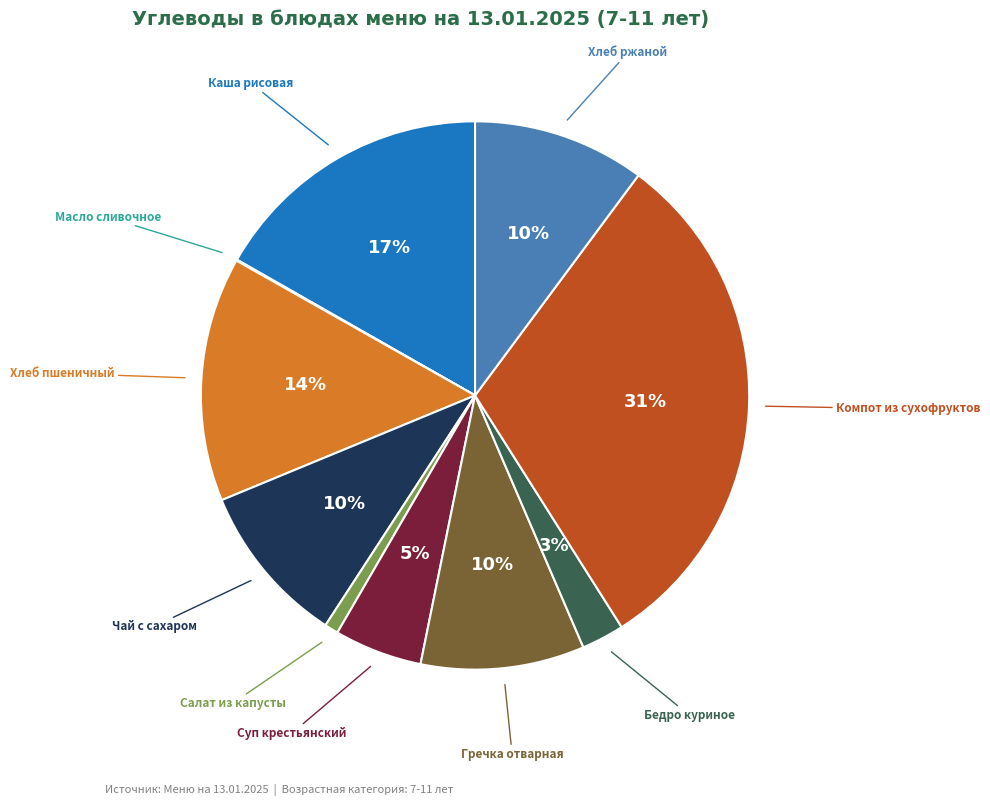

Does any single category account for the majority?

No